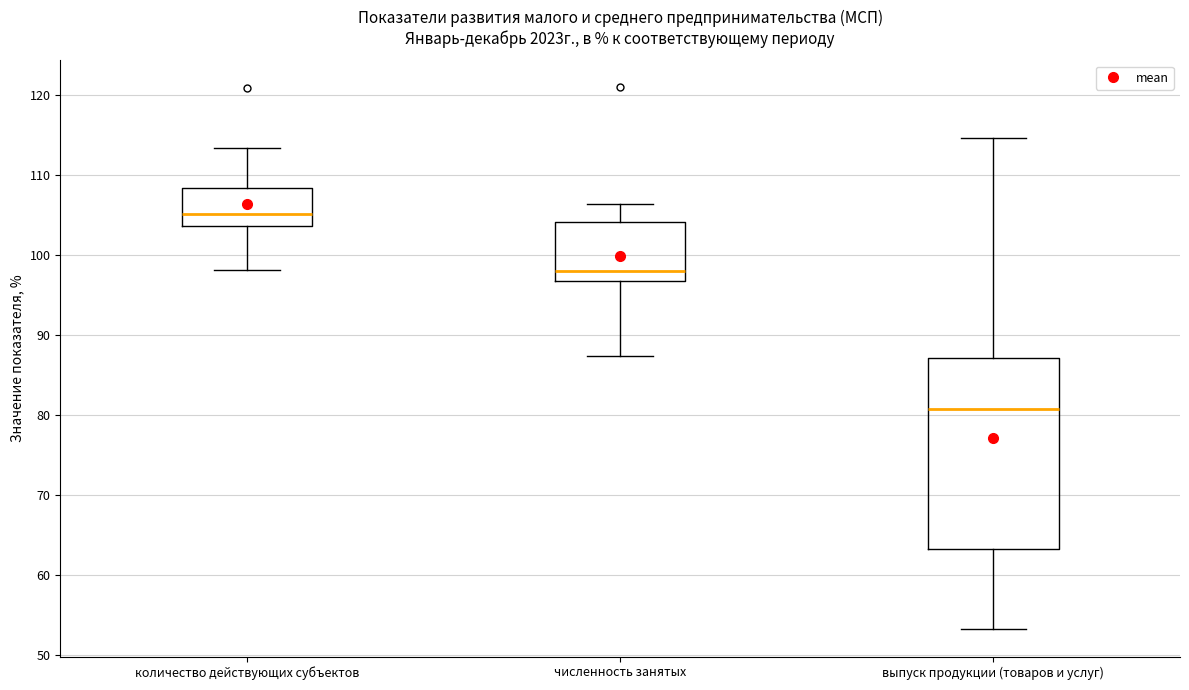

Where does the median line of the box for количество действующих субъектов sit on the y-axis? The values are not printed on the chart, so give them approximately, as read against the axis.

105